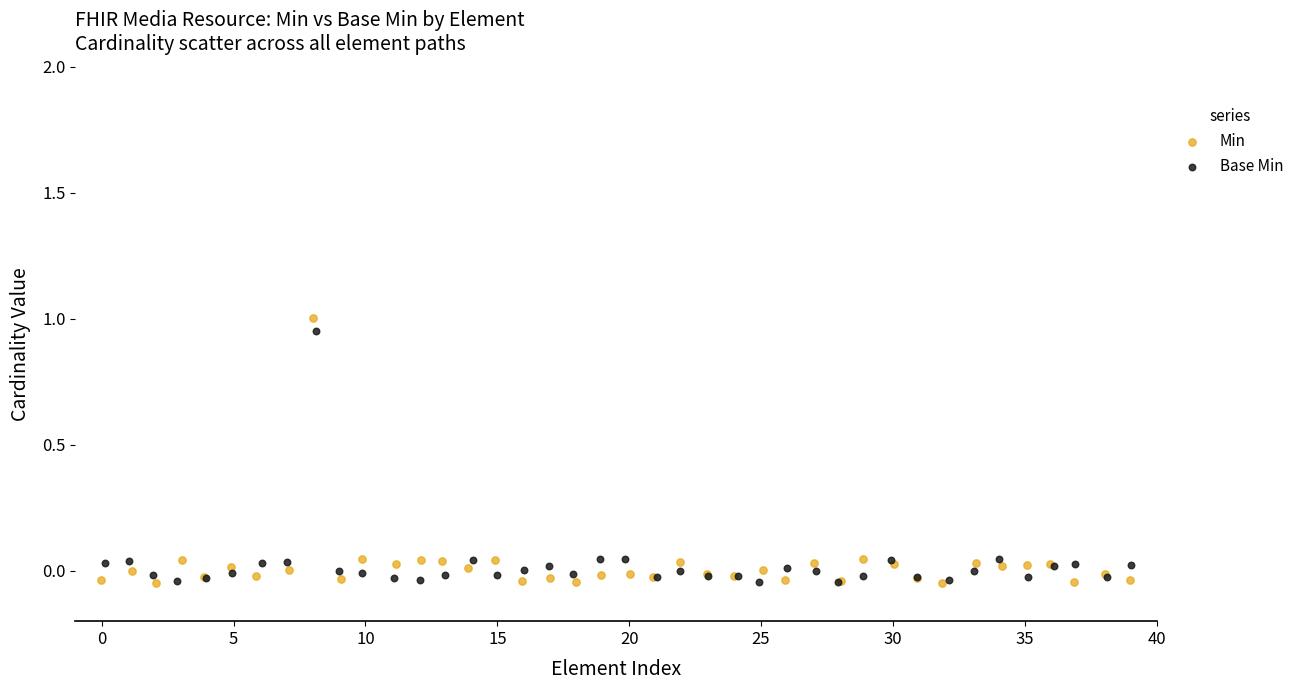

Which series has the widest spread of Y values?

Min